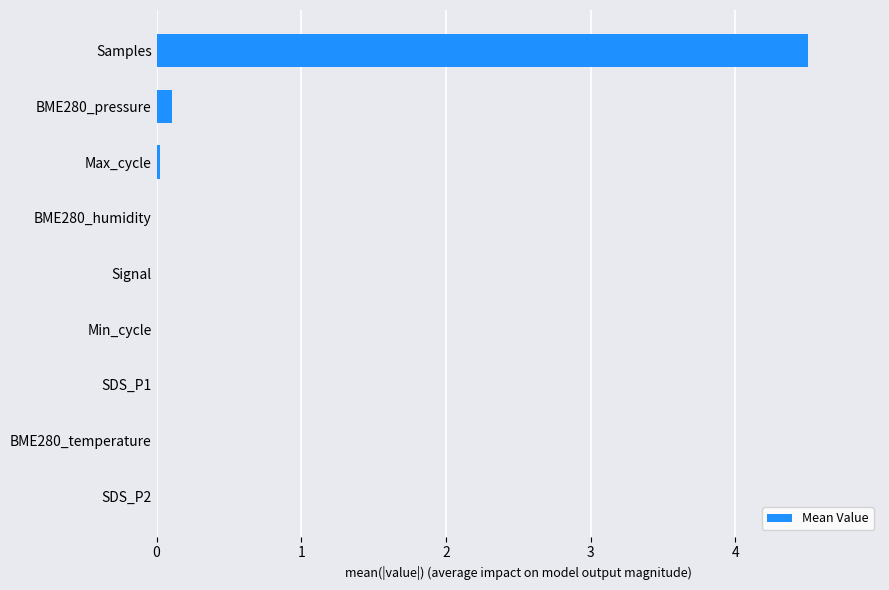

What is the maximum value shown in the chart?

4.5